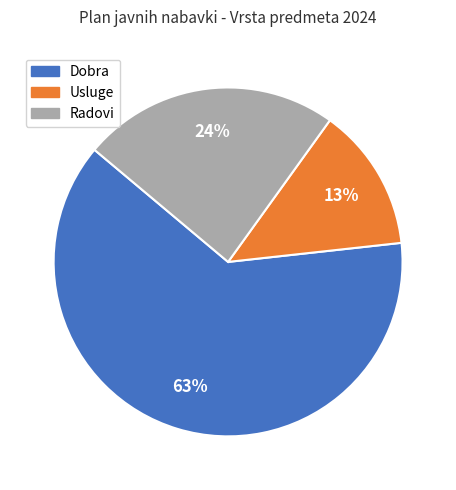

Between Dobra and Usluge, which is larger?

Dobra